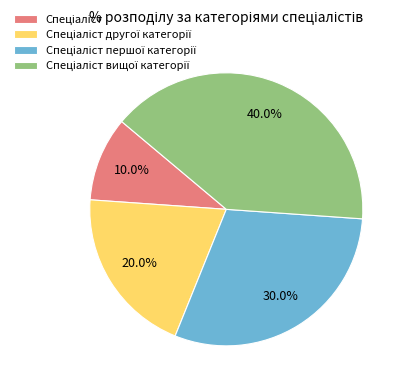

How many segments does this pie chart have?

4